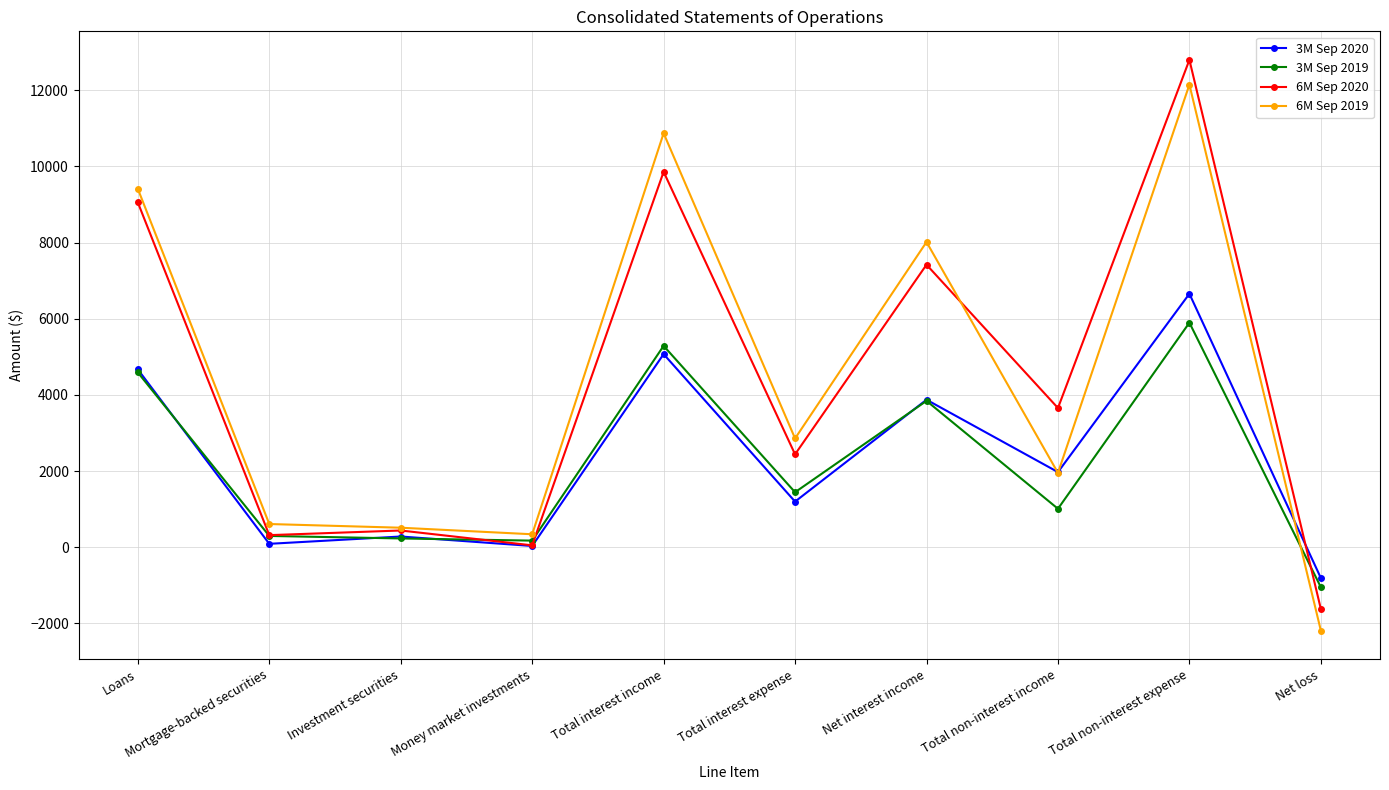

Is it true that 3M Sep 2019 equals 6072 at Net interest income?

False